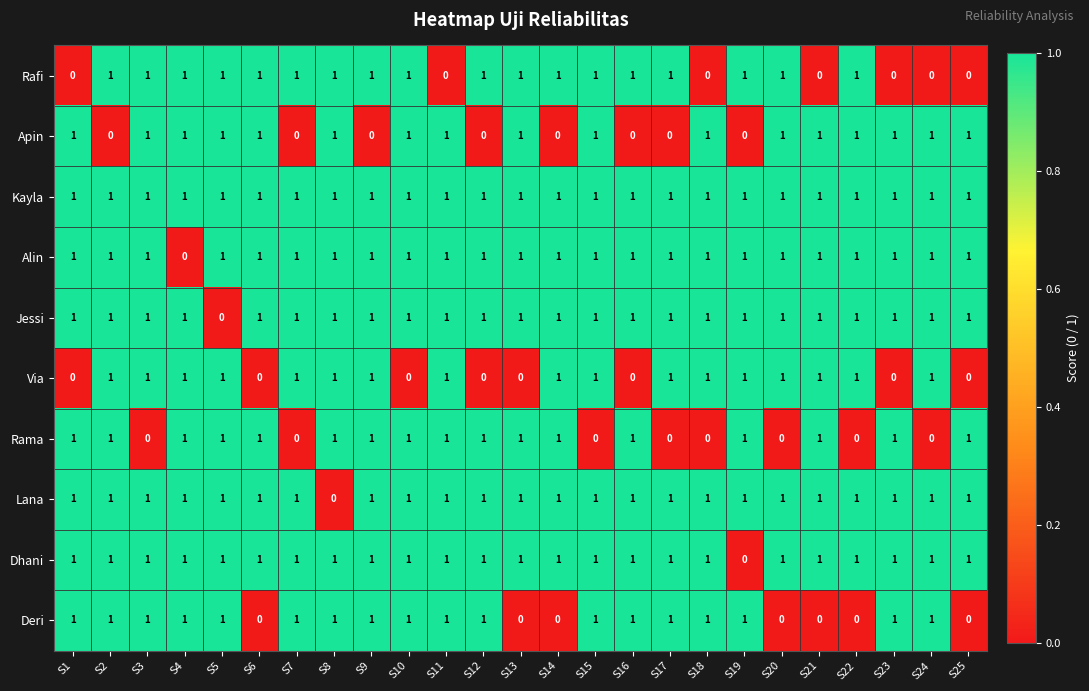

The Dhani series shows 2 at S21. True or false?

False